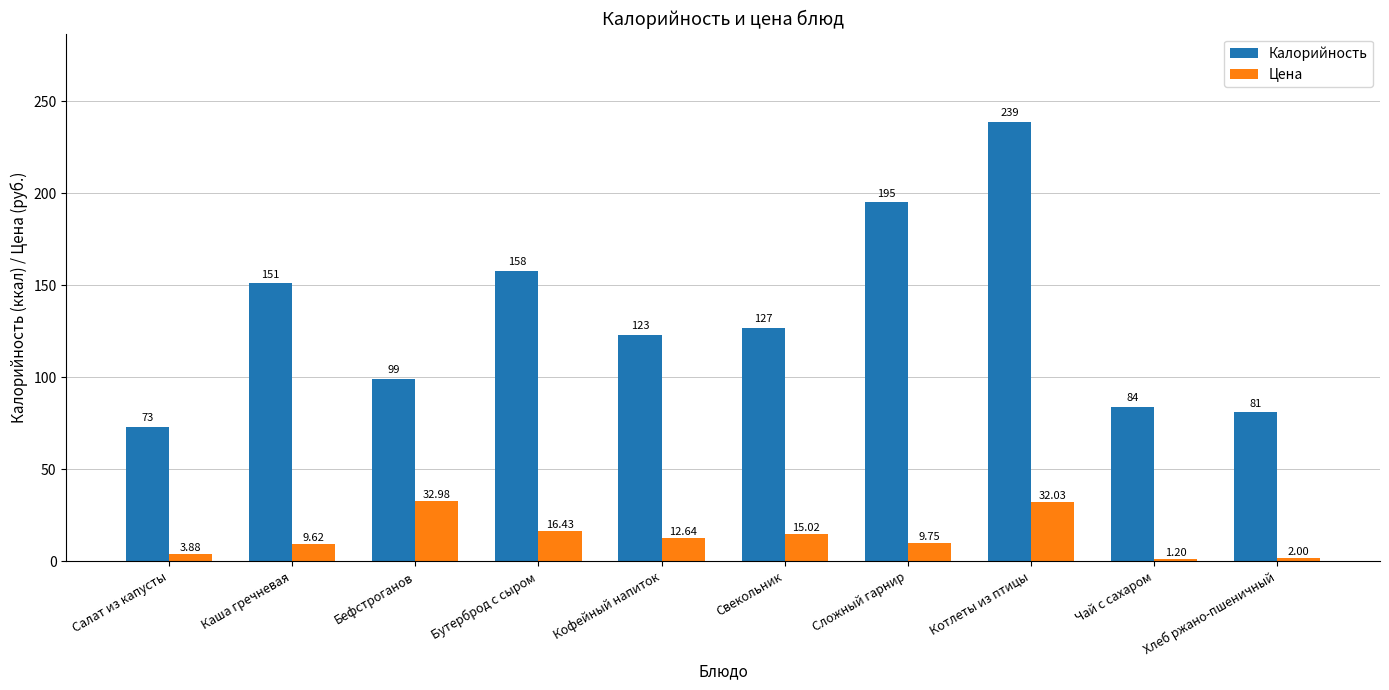

What is the difference between the maximum and second lowest values in the Цена series?

31.0